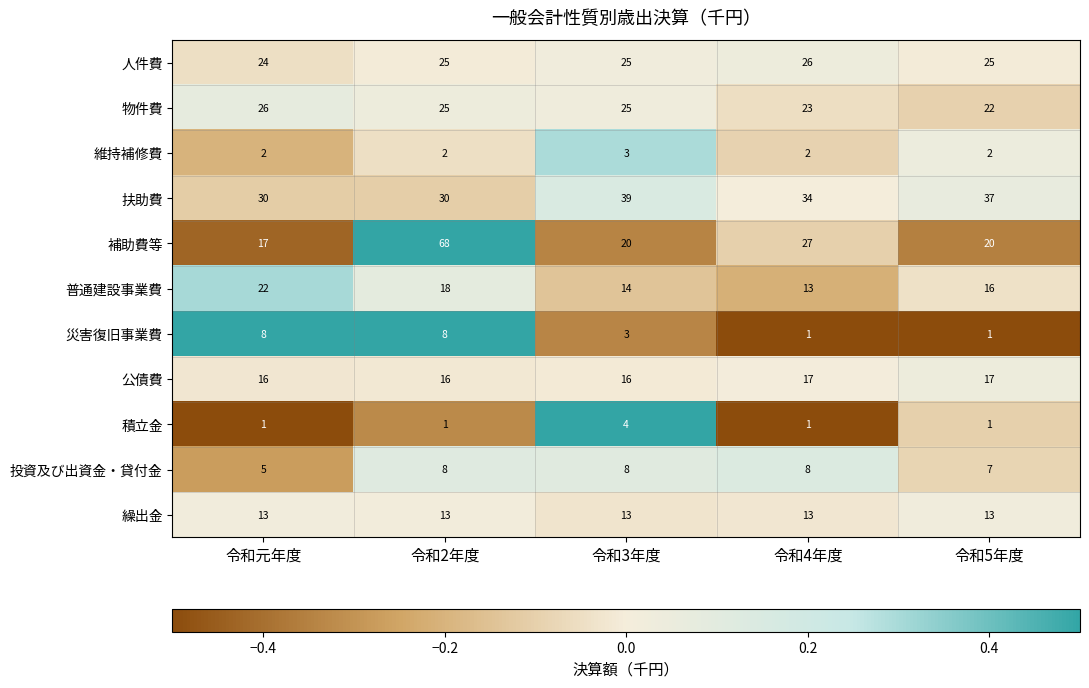

What is the total value across all series at 令和3年度?

170